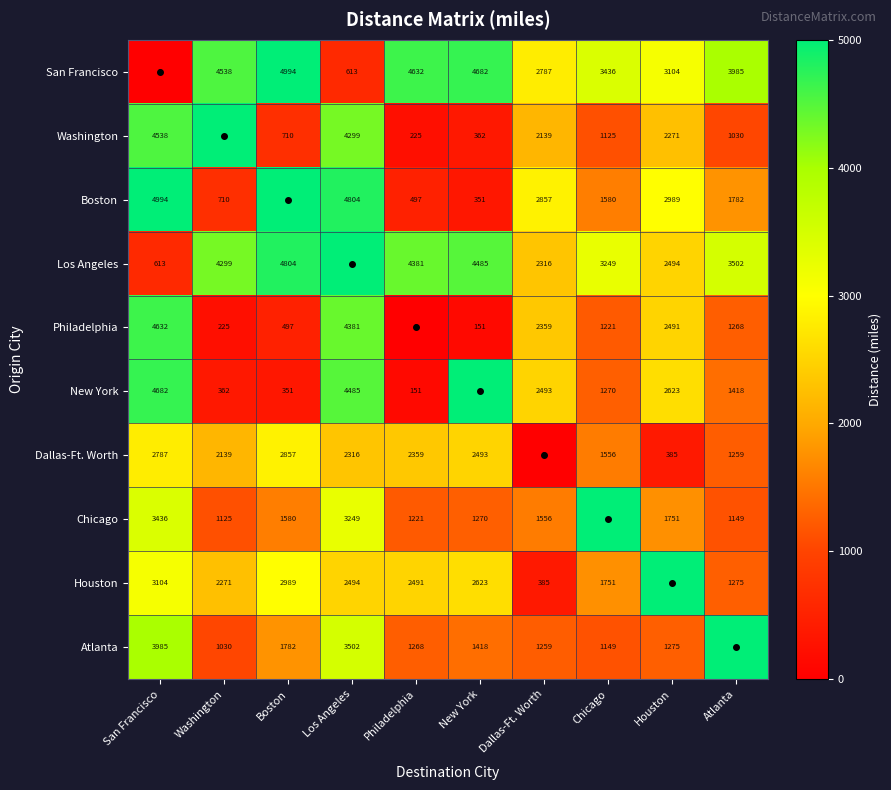

At which category is the sum across all series the highest?

Los Angeles